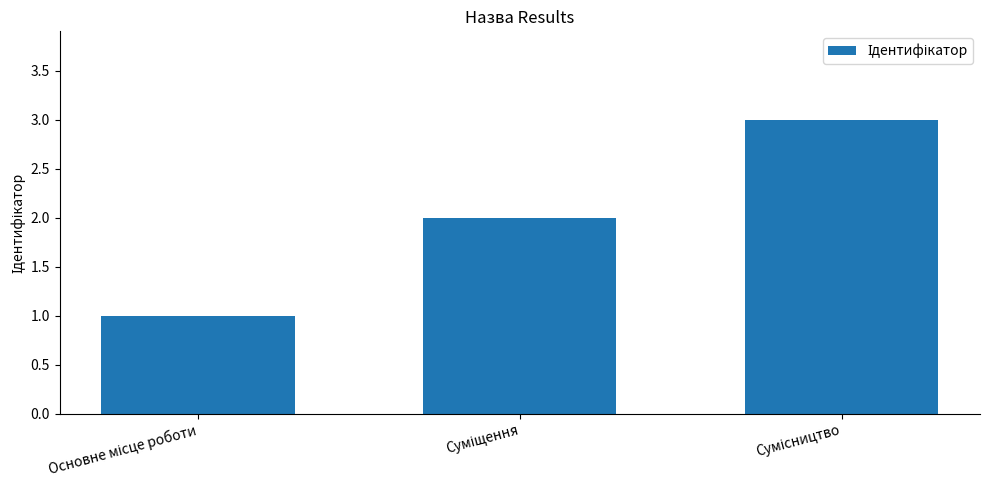

What is the greatest value displayed?

3